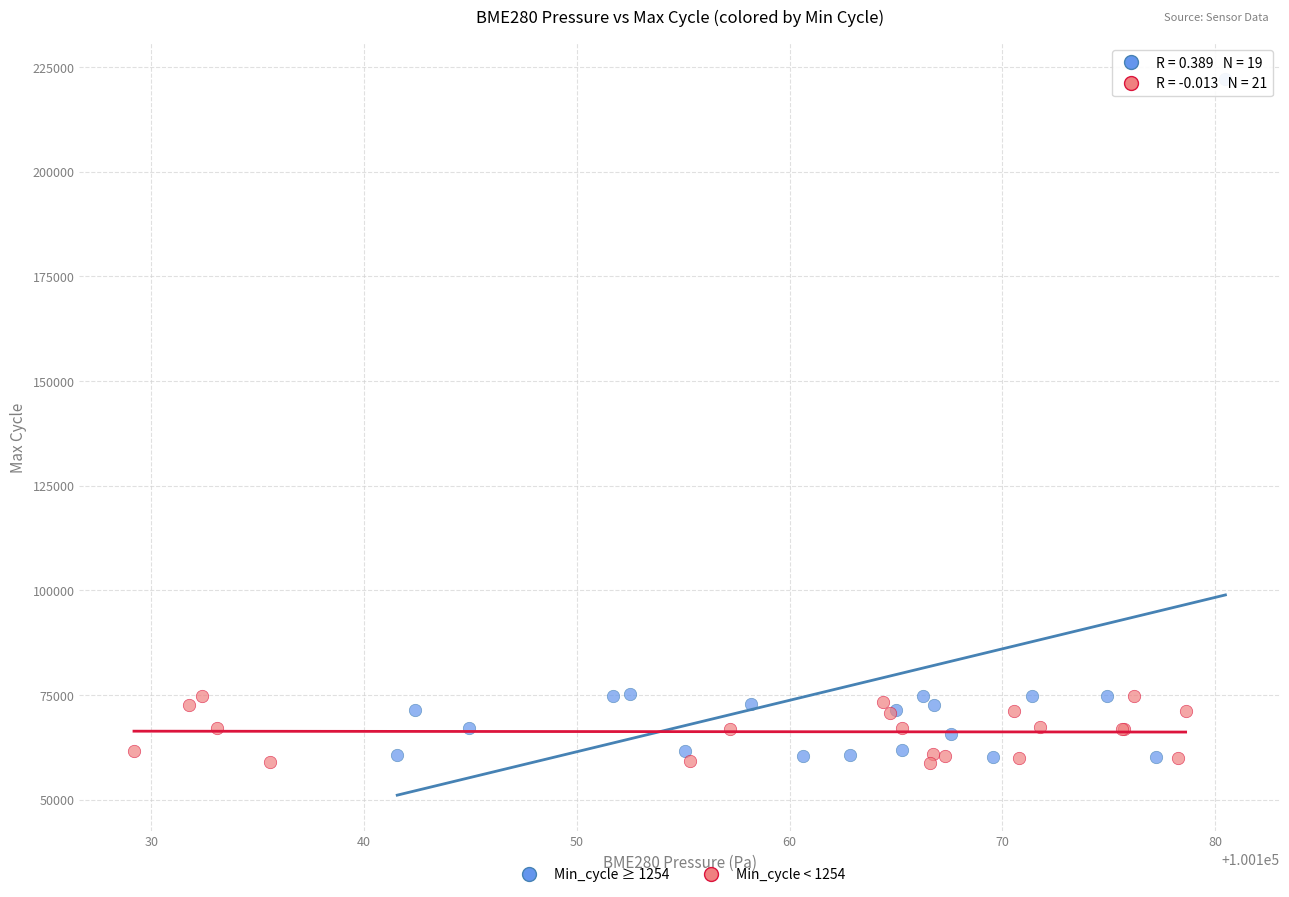

Which series reaches the maximum Y coordinate?

Min_cycle ≥ 1254